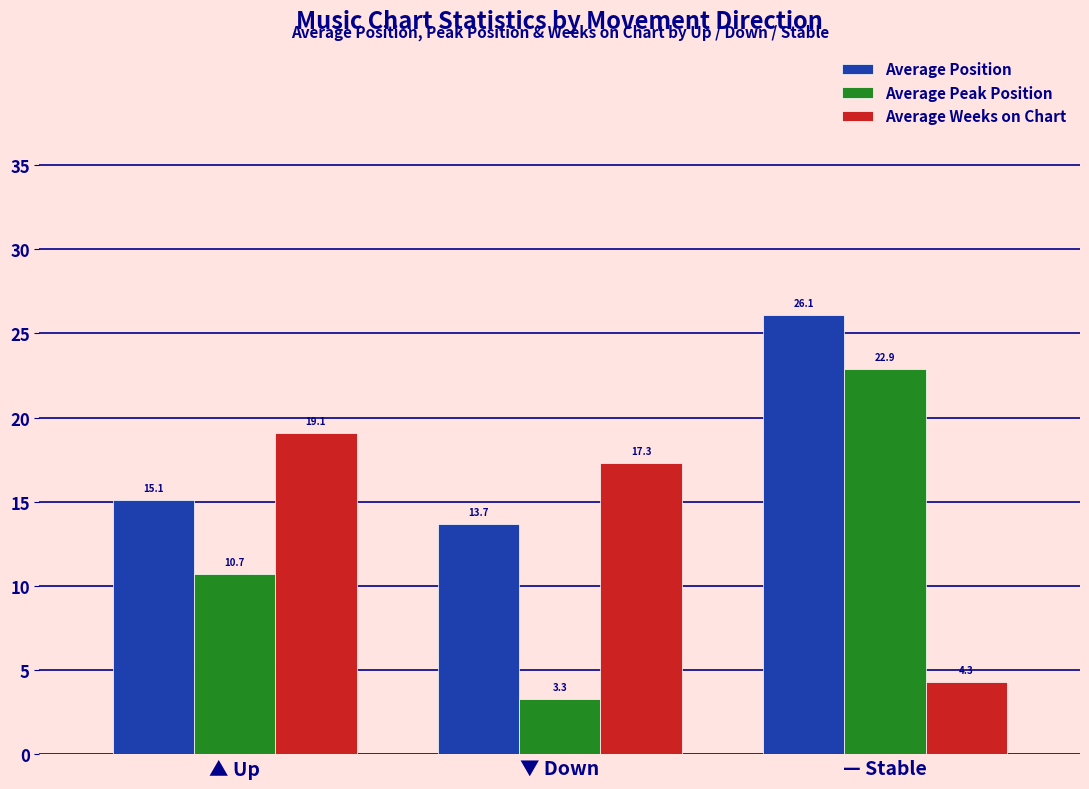

Rank the categories by Average Position value from lowest to highest.

▼ Down, ▲ Up, — Stable